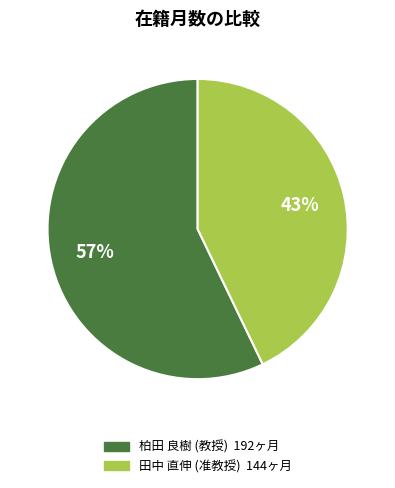

How many slices are in this pie chart?

2